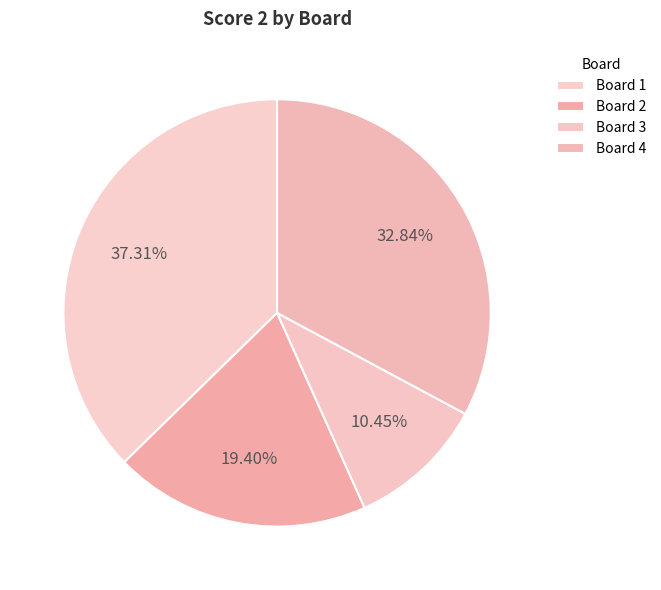

How many segments does this pie chart have?

4